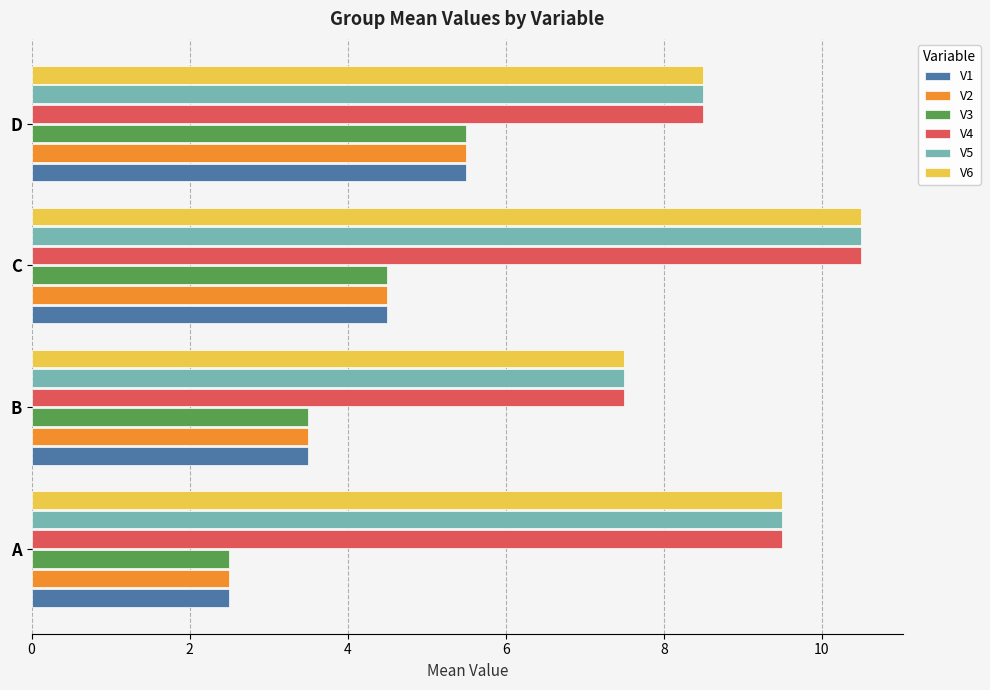

List the labels in order of V2 value, largest first.

D, C, B, A